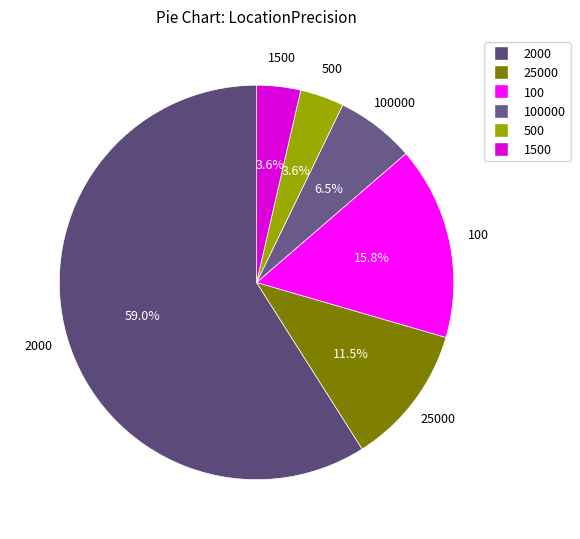

What percentage do 100 and 500 together represent?

19.4%